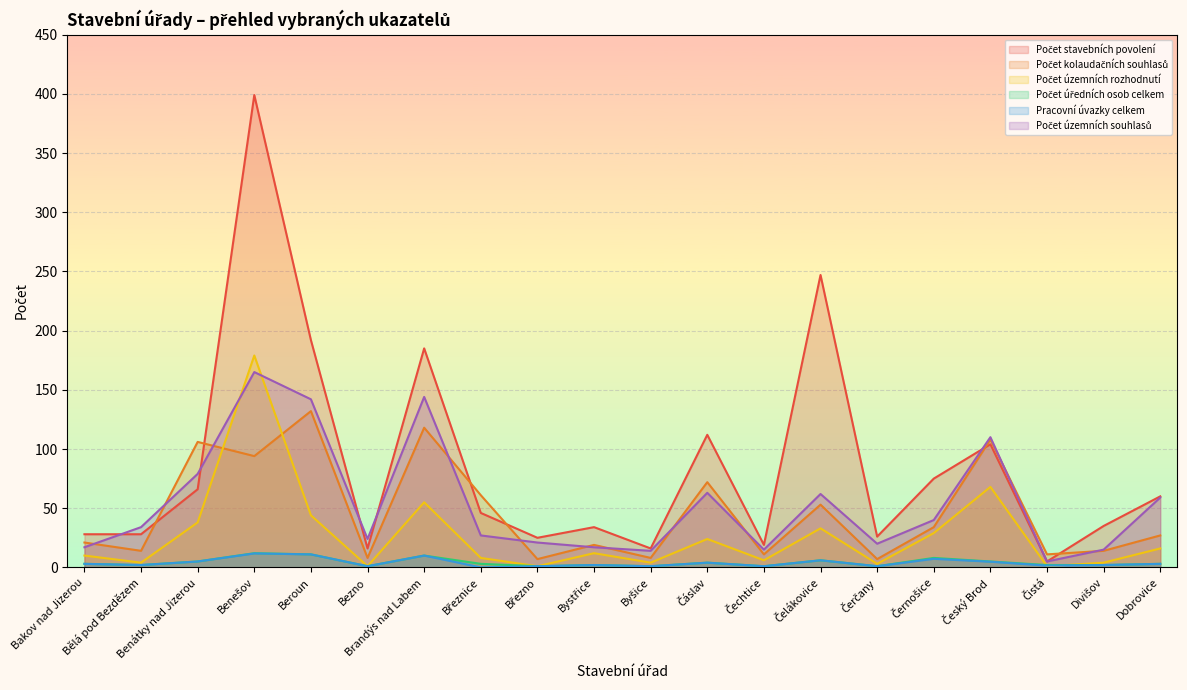

True or false: Počet územních souhlasů and Počet úředních osob celkem cross at least once.

False